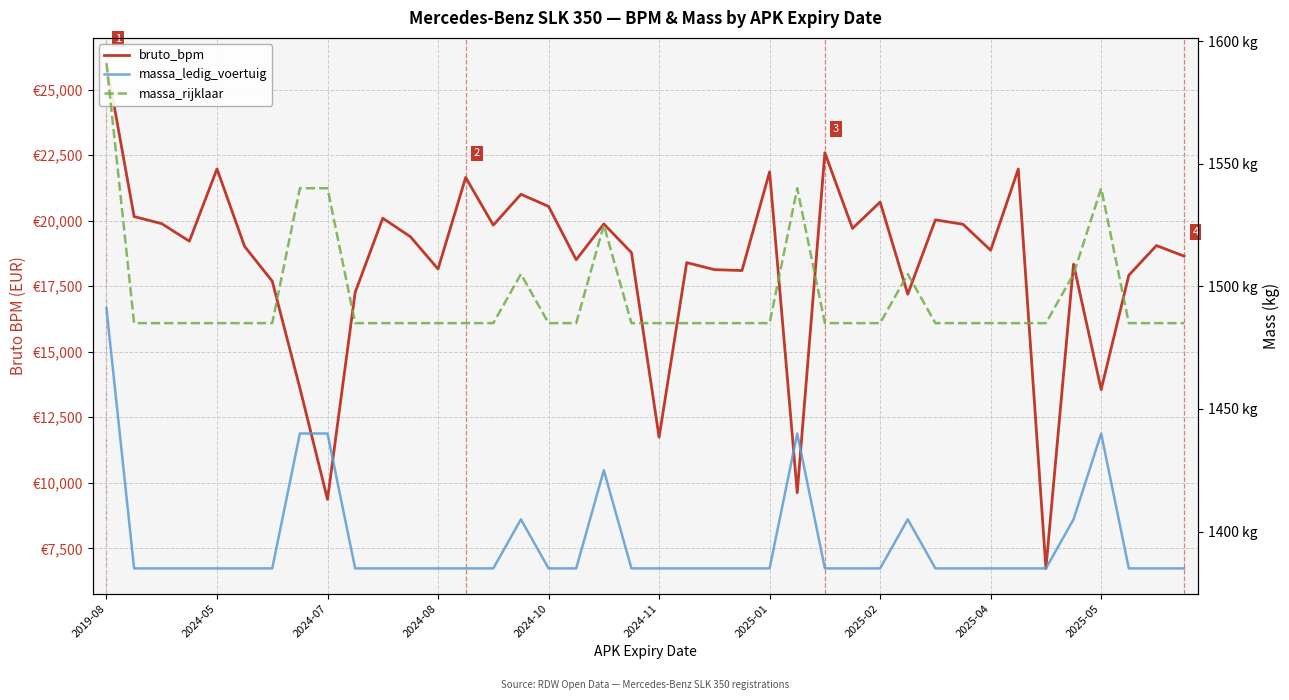

True or false: bruto_bpm has a value of 25778 at 2025-04.

False